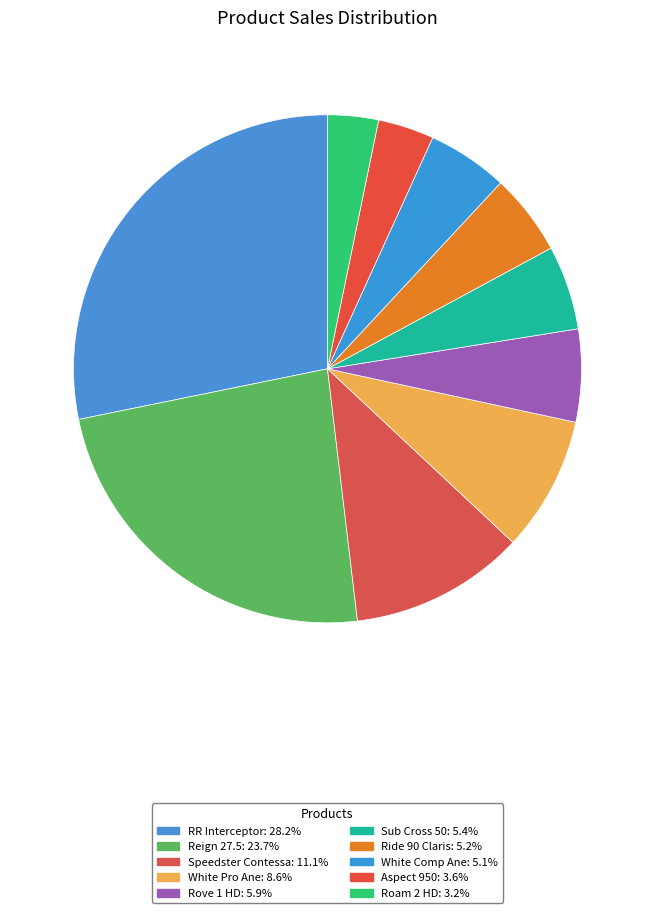

To the nearest percent, what is the combined percentage of Speedster Contessa and Aspect 950?

15%